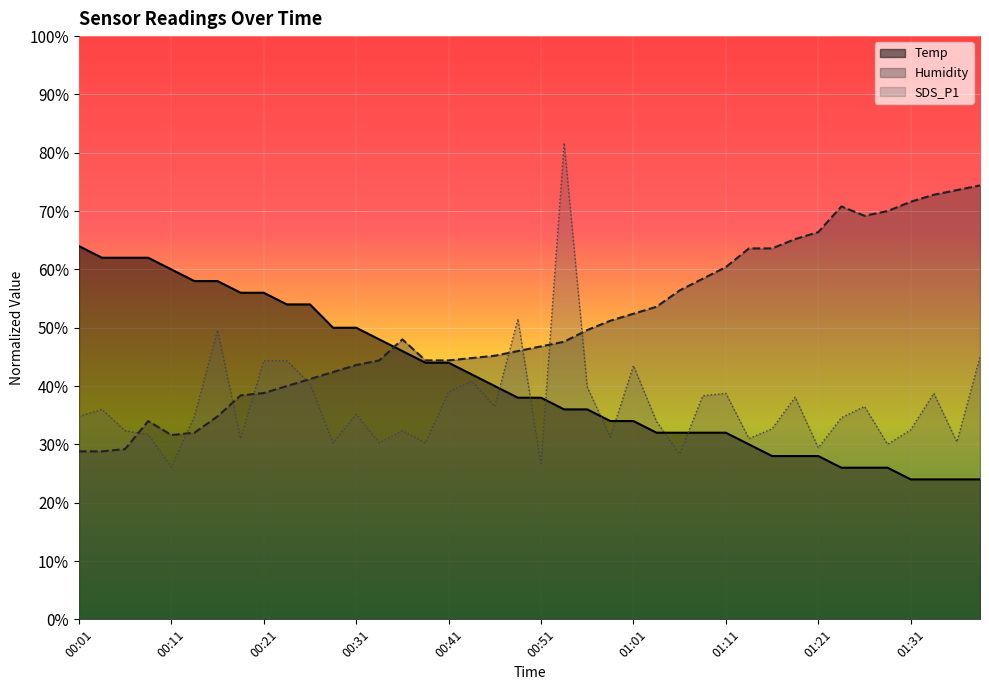

What is the approximate value of Humidity at 00:31?

43.6